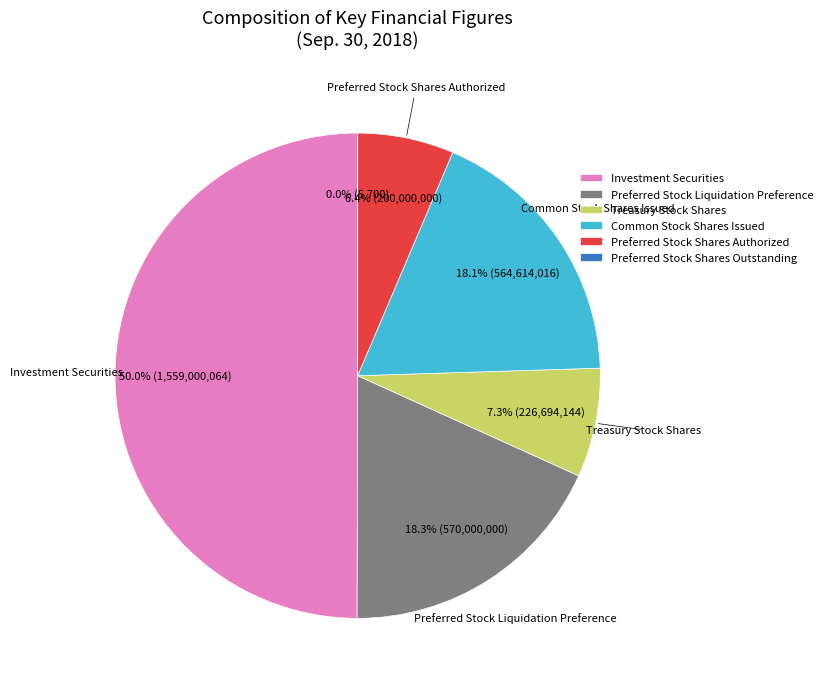

Which slice is the largest?

Investment Securities